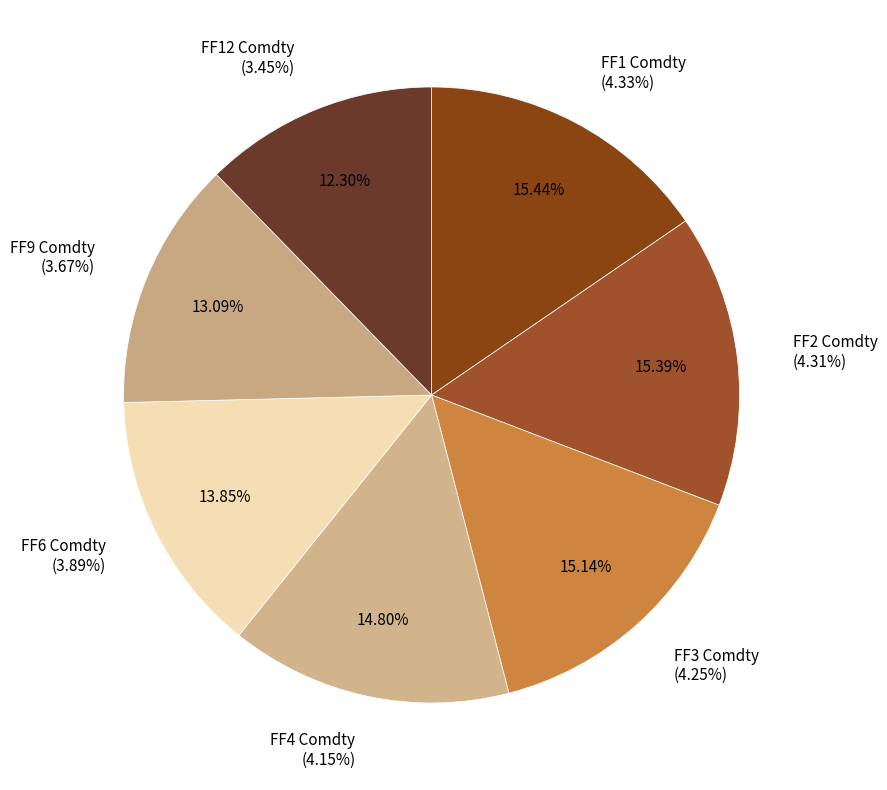

What percentage is the FF2 Comdty slice, to the nearest percent?

15%